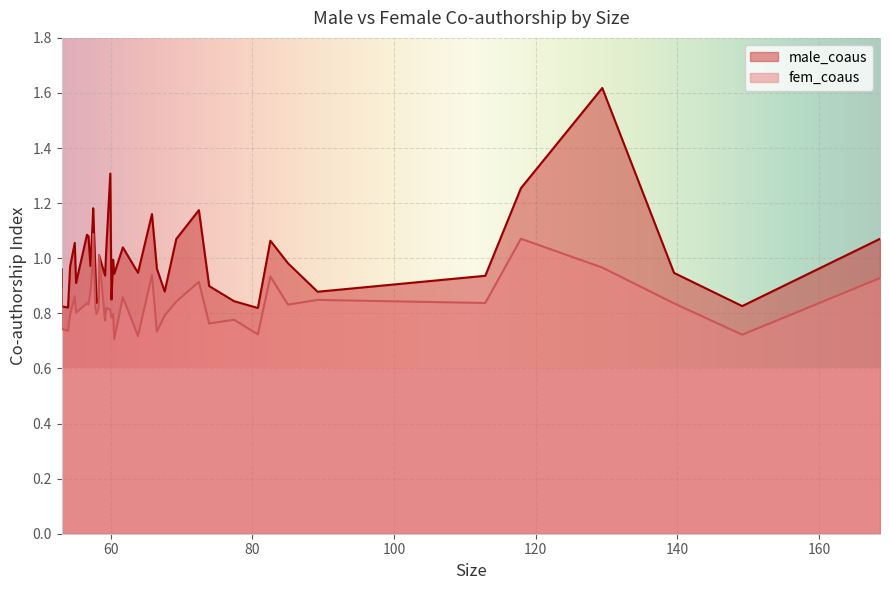

List the labels in order of male_coaus value, smallest first.

9, 37, 38, 1, 27, 10, 21, 26, 6, 14, 11, 34, 5, 24, 19, 2, 17, 28, 39, 15, 36, 31, 7, 20, 25, 23, 18, 35, 8, 13, 0, 32, 33, 30, 16, 12, 29, 4, 22, 3